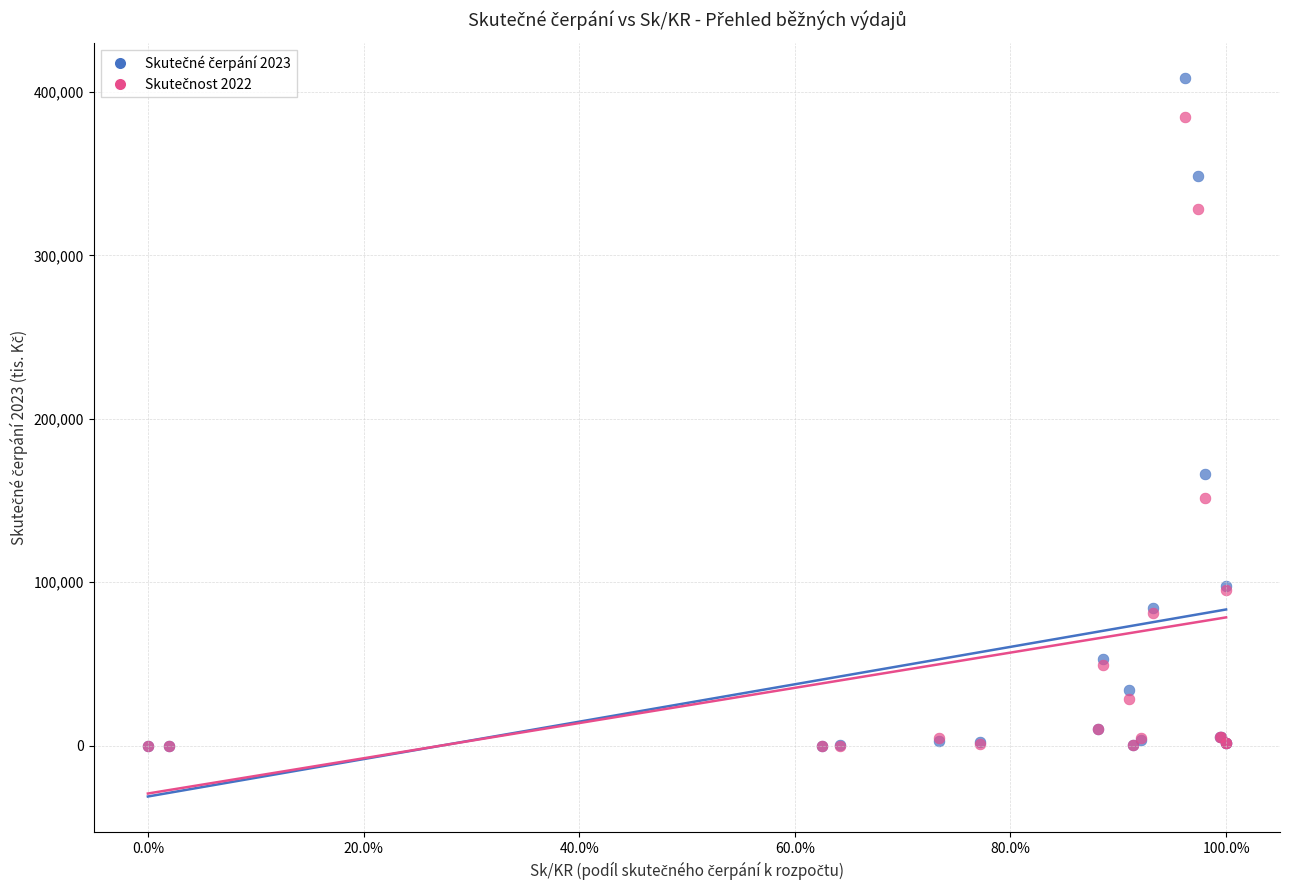

Across all series, what Y value is closest to 204095?

166248.4